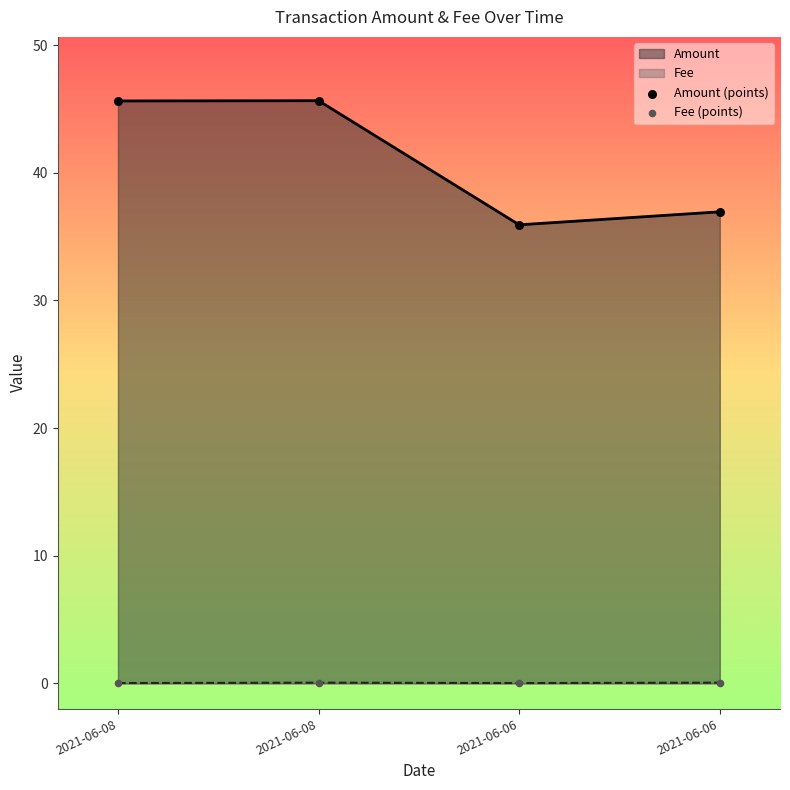

Which series has the largest total across all categories?

Amount